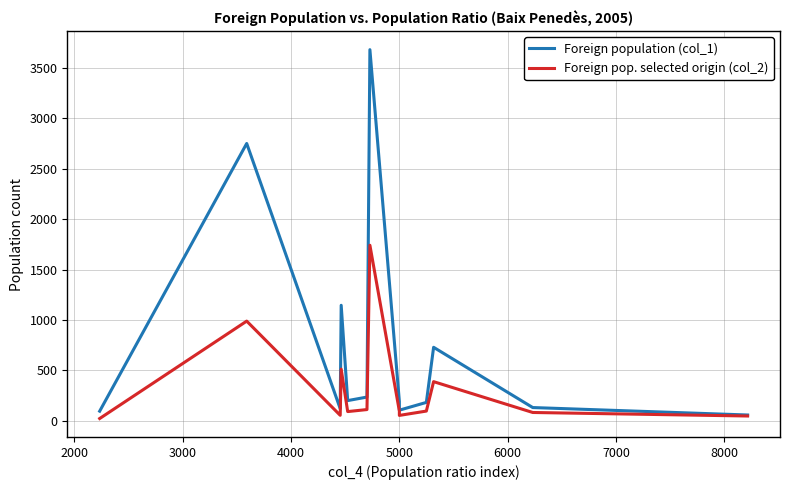

What is the highest value of the Foreign pop. selected origin (col_2) series?

1741